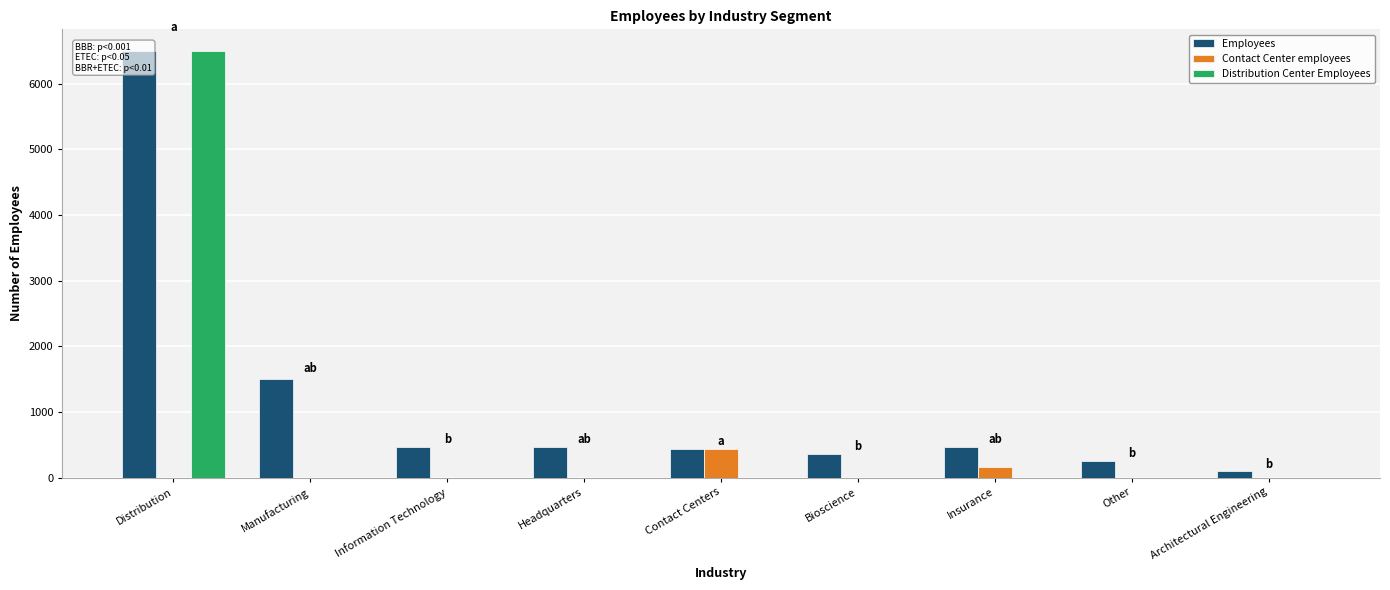

Reading left to right, extract all data points from this chart.

Employees: 6500	1500	460	460	438	356	460	250	100
Contact Center employees: 0	0	0	0	438	0	159	0	0
Distribution Center Employees: 6500	0	0	0	0	0	0	0	0